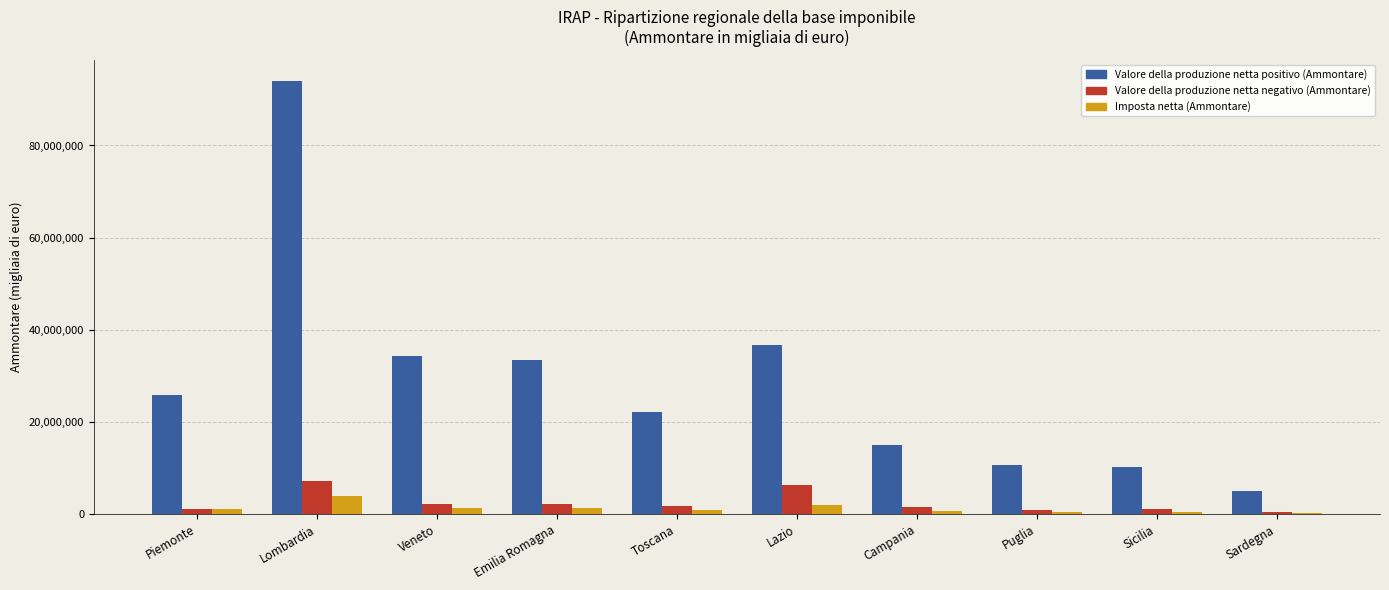

At which category is the sum across all series the highest?

Lombardia